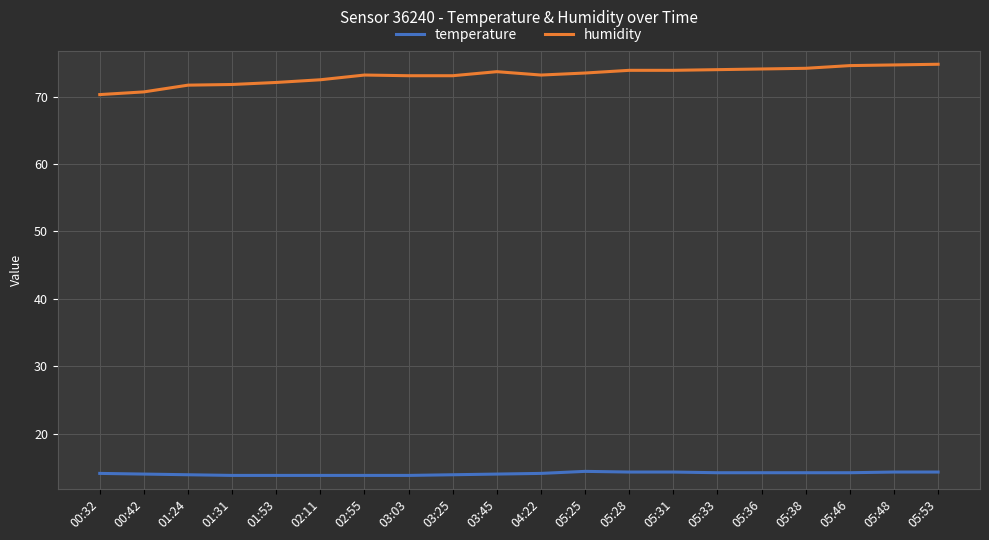

What is the total value across all series at 02:11?

86.3